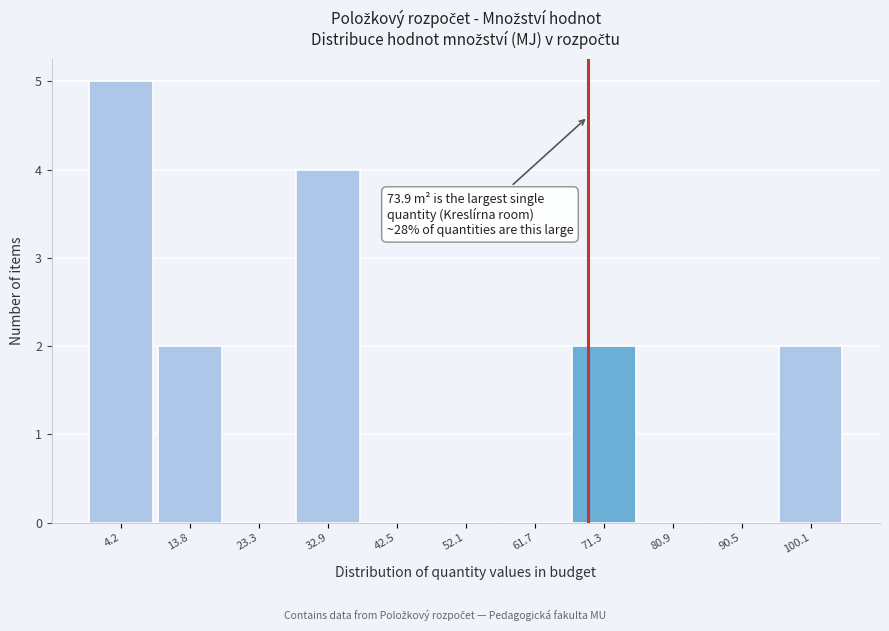

Reading left to right, transcribe all the data shown in this chart.

4.2=5	13.8=2	23.3=0	32.9=4	42.5=0	52.1=0	61.7=0	71.3=2	80.9=0	90.5=0	100.1=2